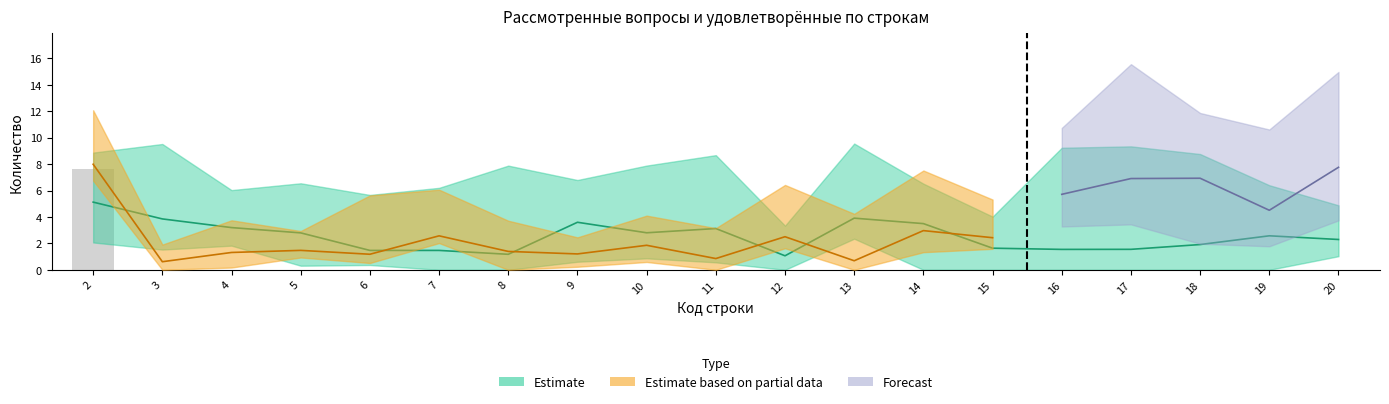

How many categories are shown in the chart?

19